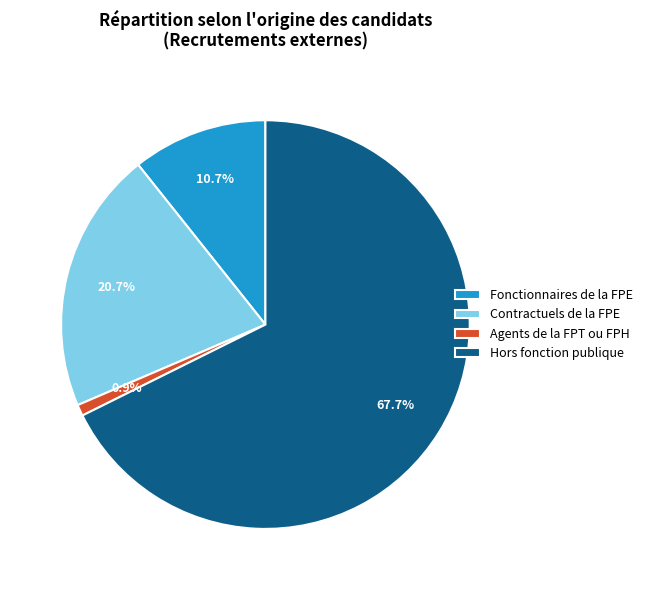

How much of the chart is everything except Contractuels de la FPE?

79.3%